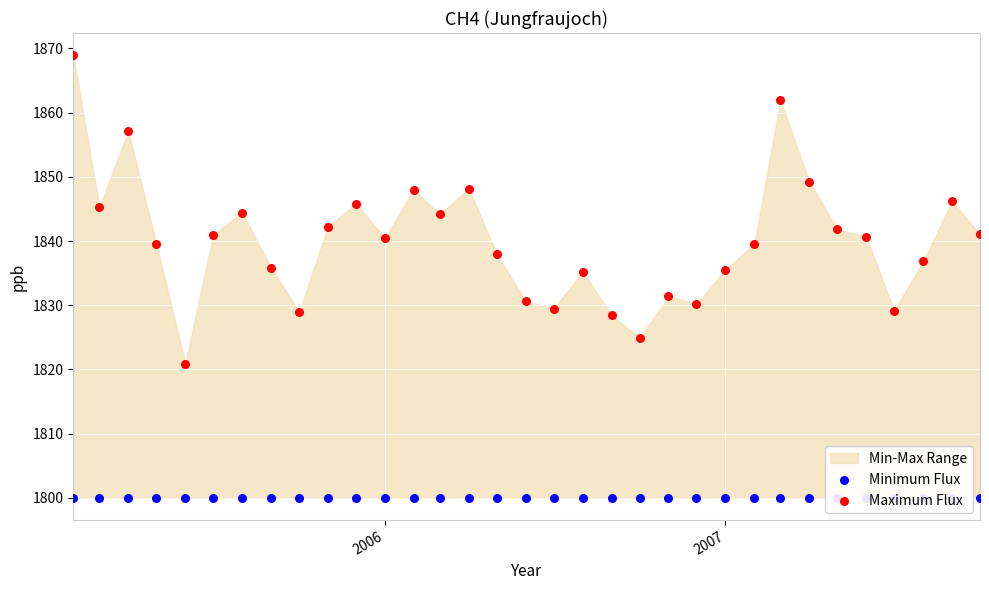

At how many categories does at least one series exceed 1843?

11